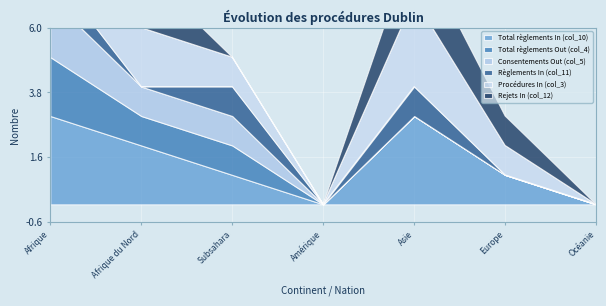

Count the number of data series in this chart.

6